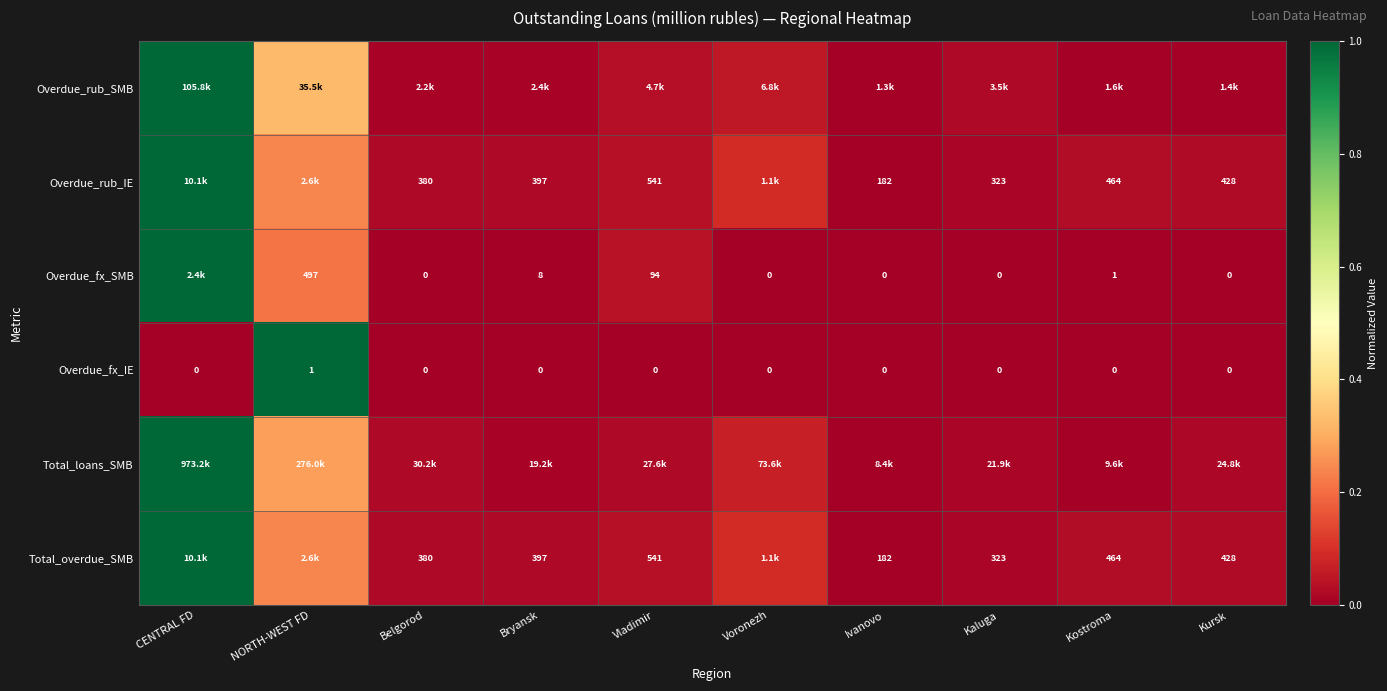

List the labels in order of Overdue_rub_IE value, smallest first.

Ivanovo, Kaluga, Belgorod, Bryansk, Kursk, Kostroma, Vladimir, Voronezh, NORTH-WEST FD, CENTRAL FD